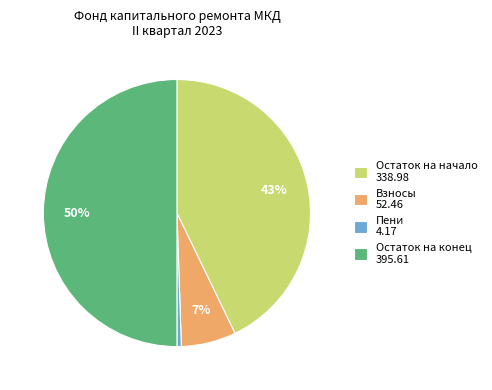

Which has a higher value, Остаток на конец 395.61 or Остаток на начало 338.98?

Остаток на конец 395.61